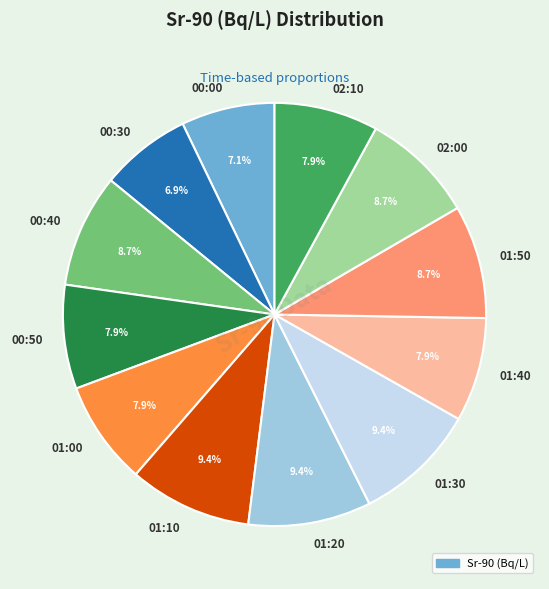

Does 00:00 represent more than half of the total?

No